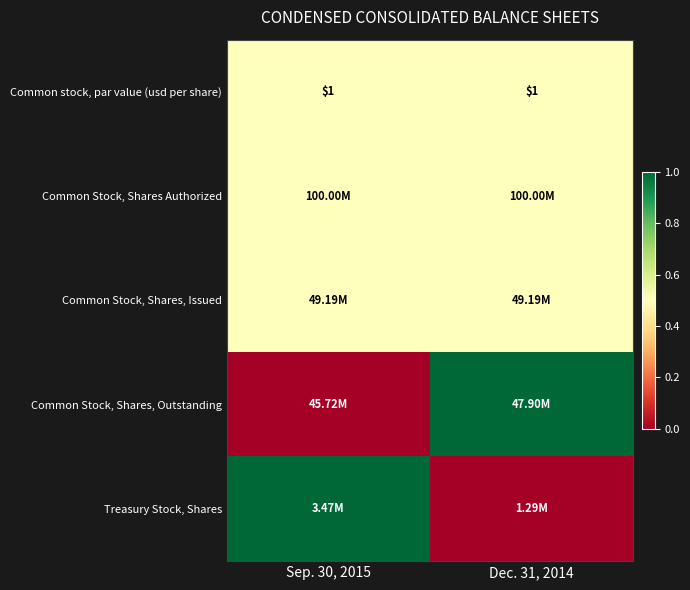

What is the sum of the Common stock, par value (usd per share) values at Dec. 31, 2014 and Sep. 30, 2015?

2.0